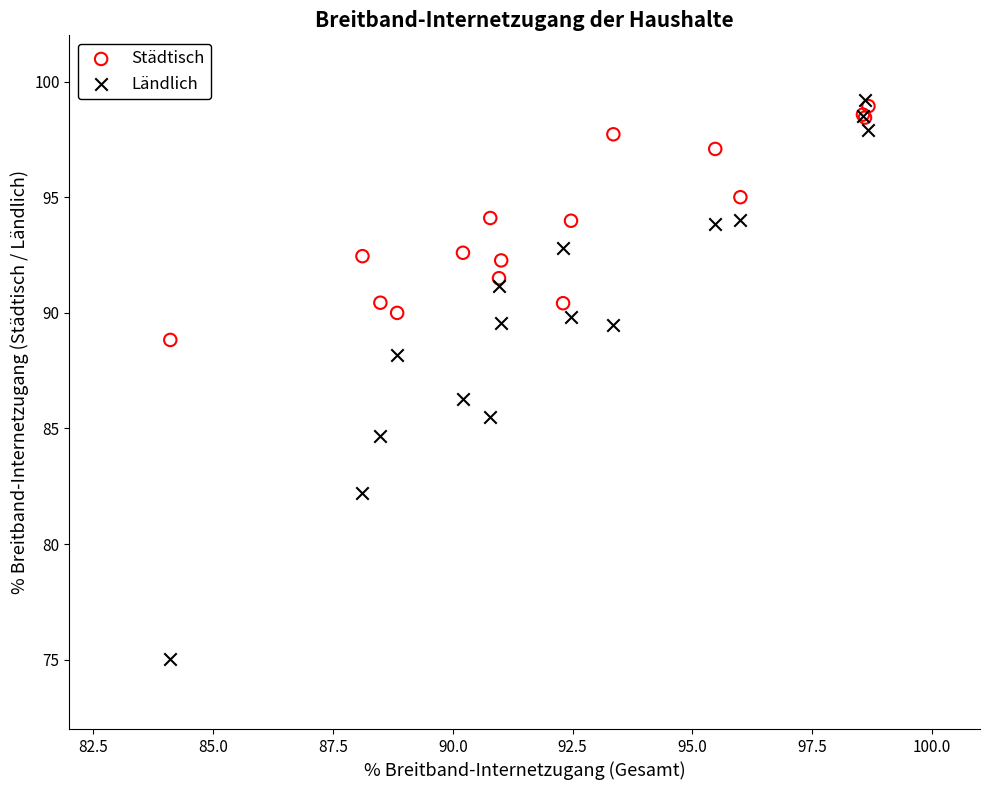

In the Ländlich series, what Y value is closest to 87?

86.3